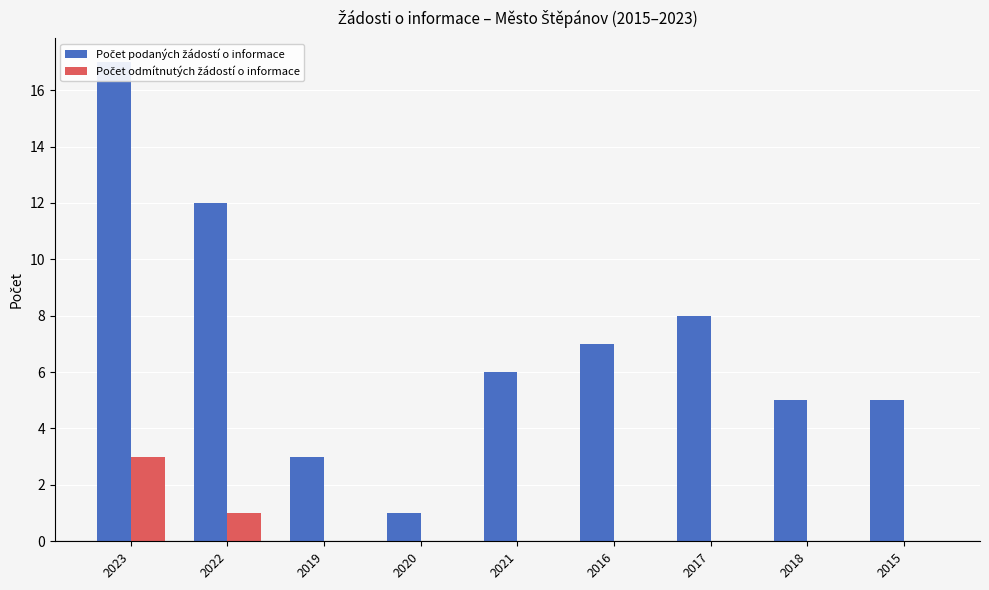

Rank the series at 2016 from highest to lowest value.

Počet podaných žádostí o informace, Počet odmítnutých žádostí o informace